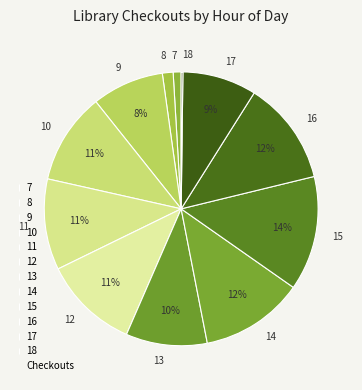

What is the ratio of the value at 8 to the value at 14?

0.1